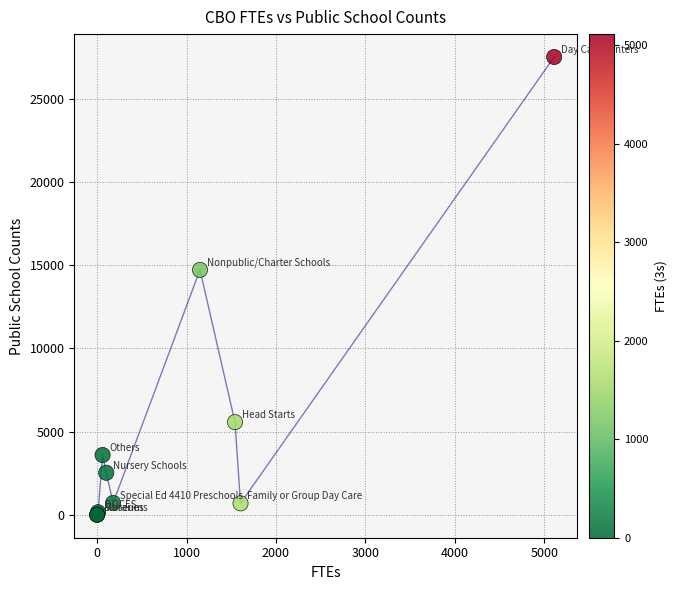

What Y value in the scatter plot is closest to 13754?

14719.6